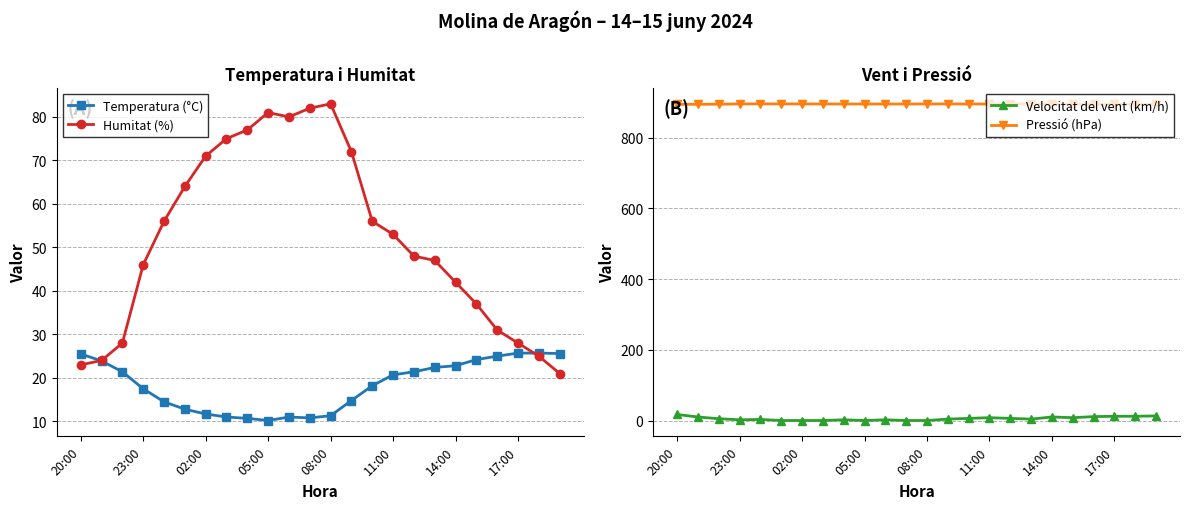

Where is Humitat (%) nearest to the value 52?

11:00